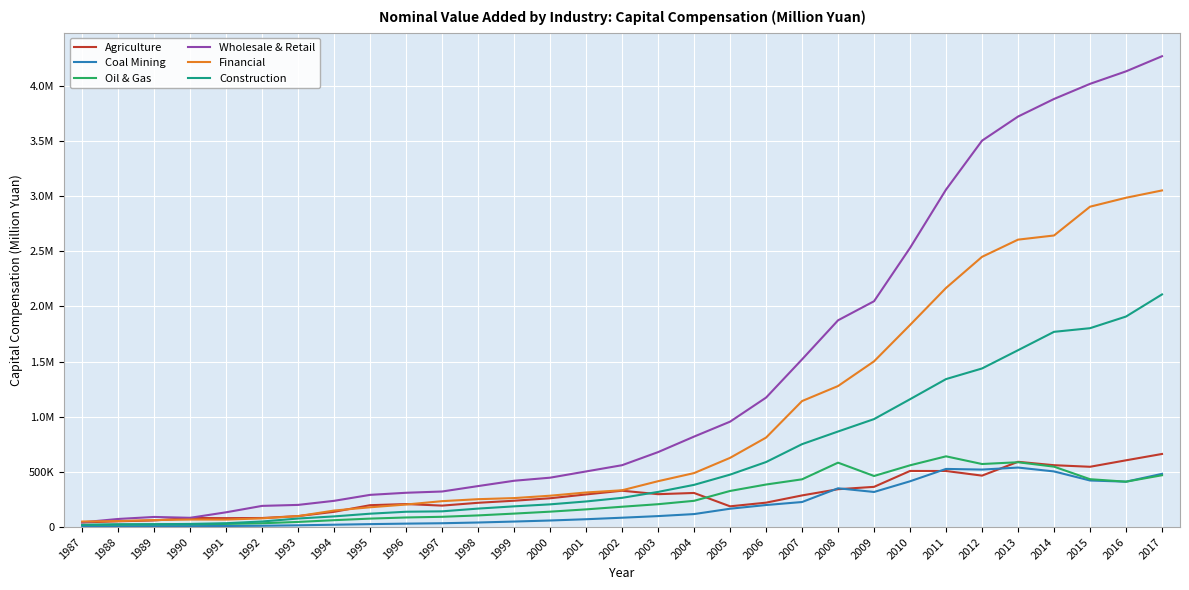

What is the average value of the Financial series?

955050.0